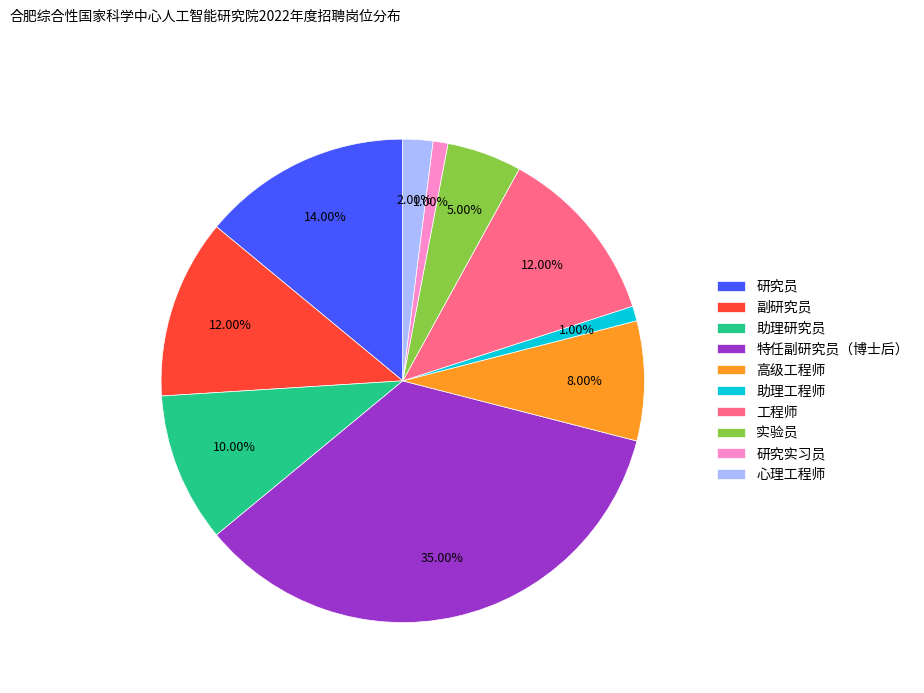

To the nearest percent, what is the difference between the 研究实习员 and 心理工程师 slice percentages?

1%